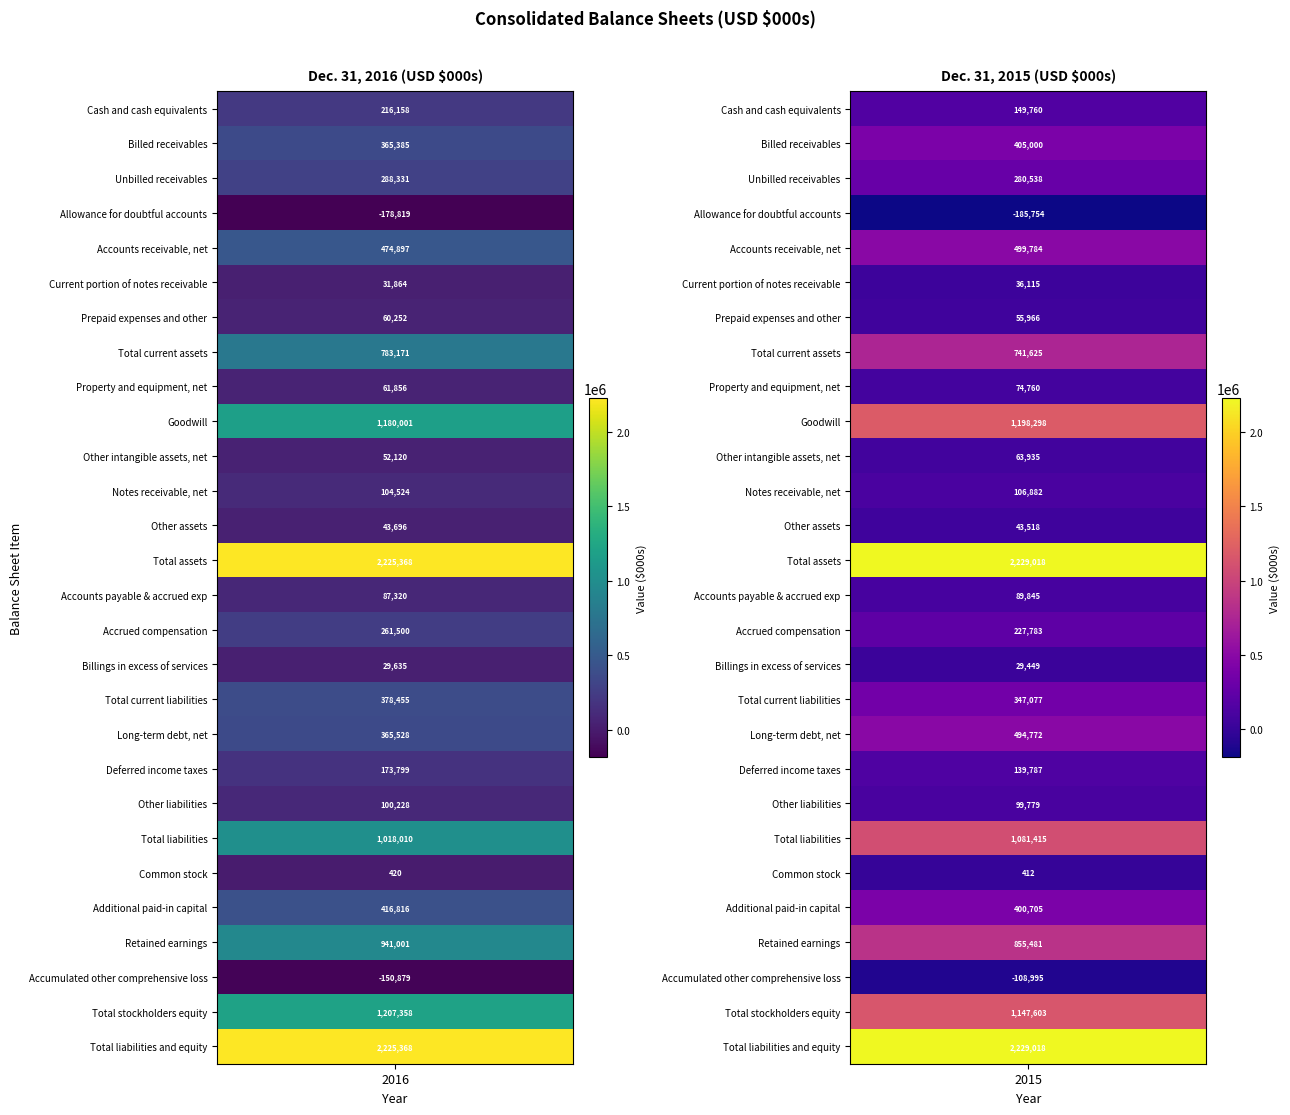

True or false: Other intangible assets, net has a value of 63935 at 1.

True